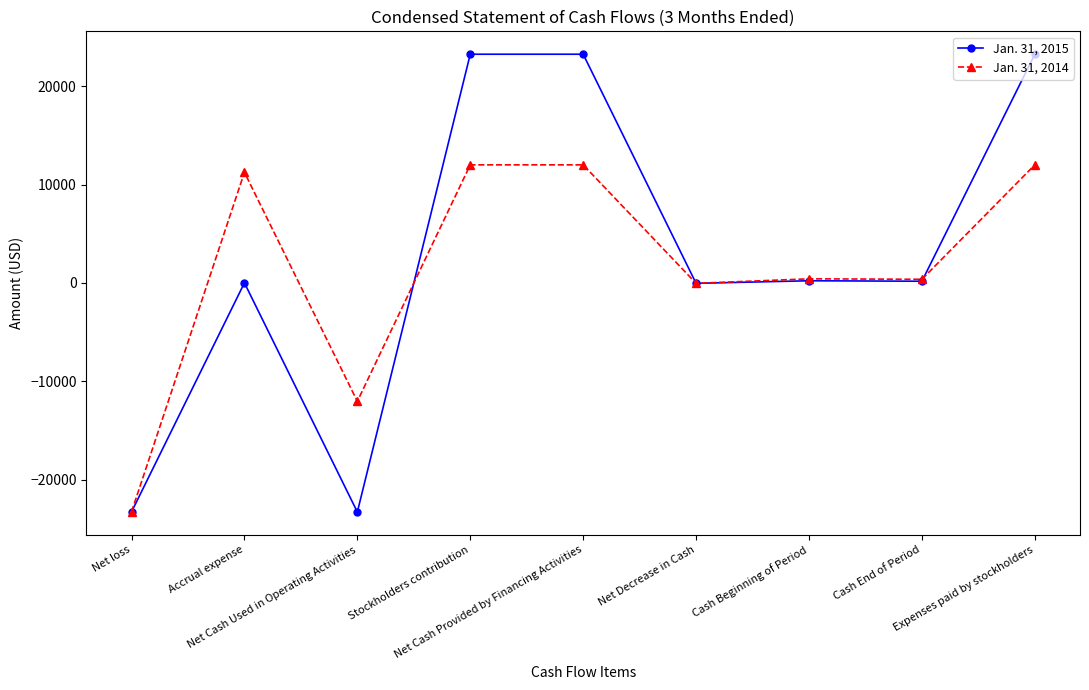

What value does the Jan. 31, 2014 series have at Net loss, to the nearest 10?

-23290